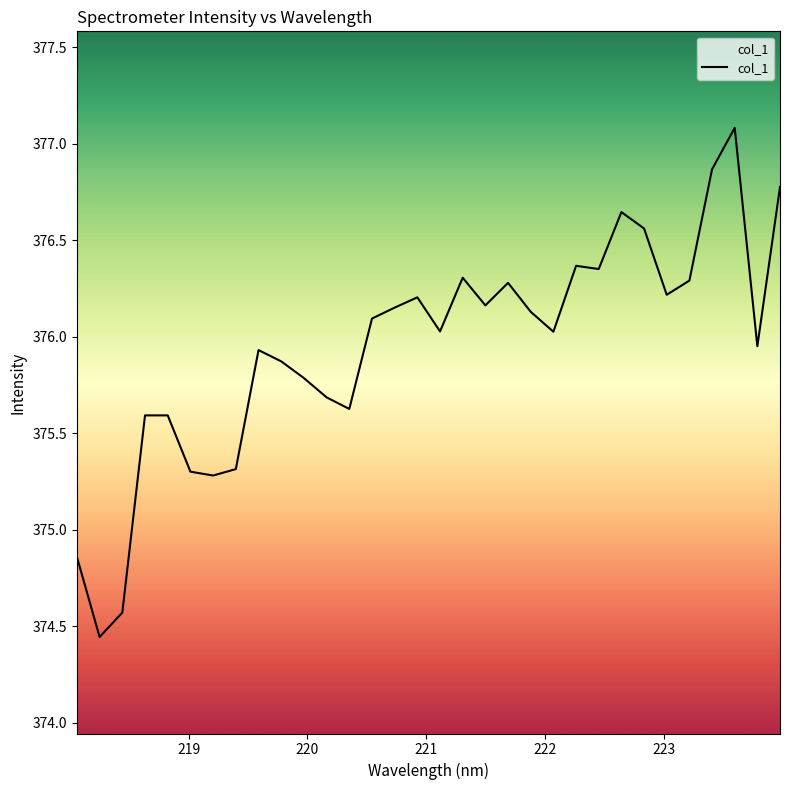

How many lines are shown in the chart?

1